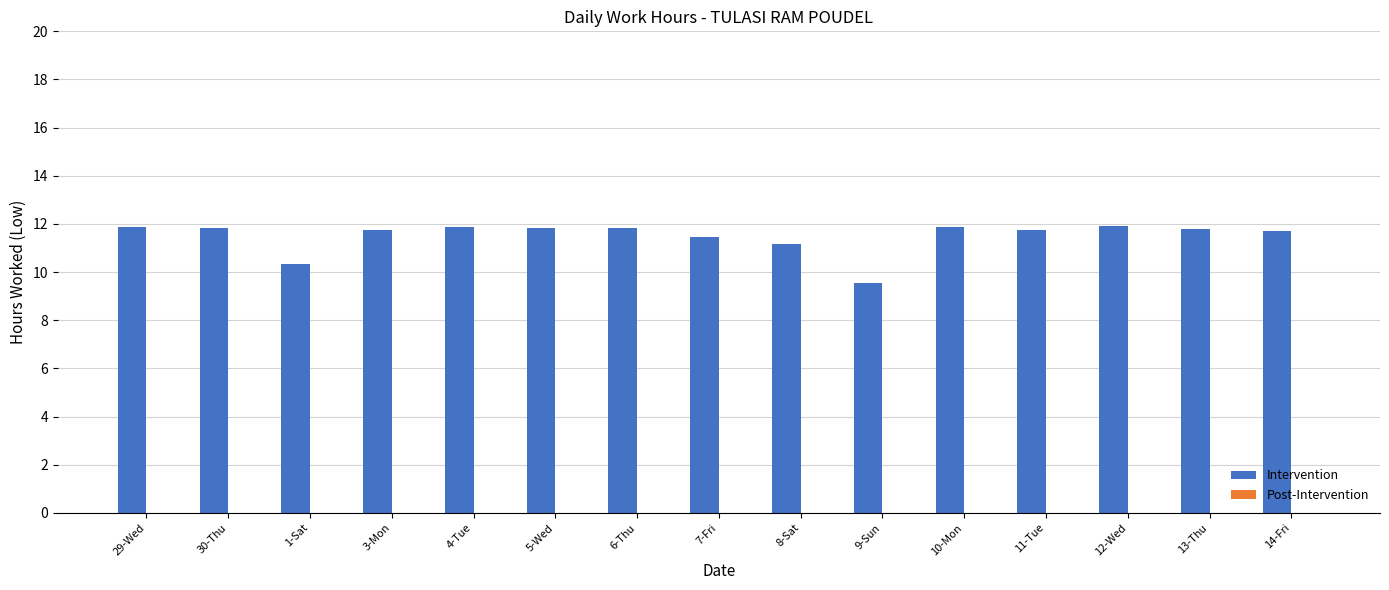

The value at 10-Mon is 11.9. True or false?

True